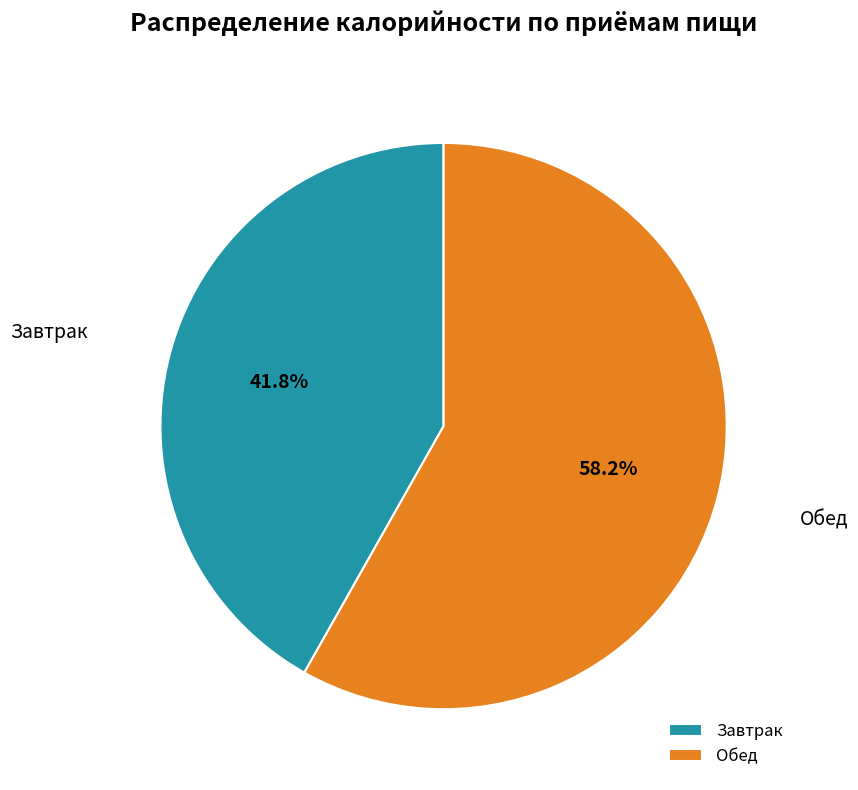

To the nearest percent, what percentage of the pie is Обед?

58%